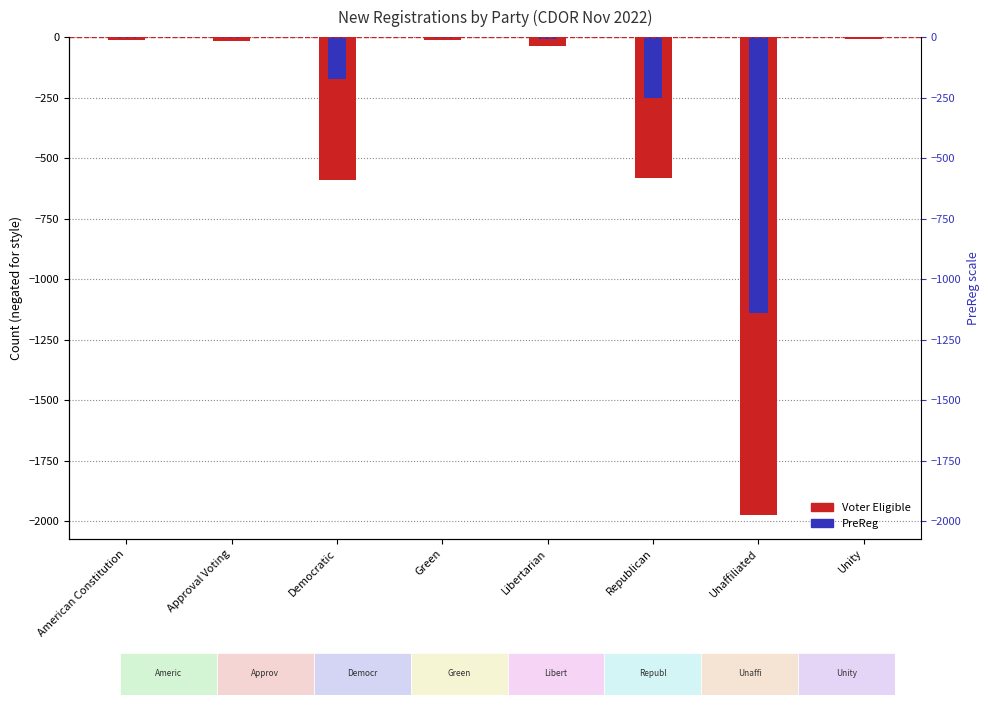

Reading right to left, extract all data points from this chart.

Voter Eligible: Unity=-9	Unaffiliated=-1973	Republican=-583	Libertarian=-36	Green=-11	Democratic=-592	Approval Voting=-18	American Constitution=-13
PreReg: Unity=0	Unaffiliated=-1139	Republican=-252	Libertarian=-6	Green=-2	Democratic=-172	Approval Voting=-2	American Constitution=-4